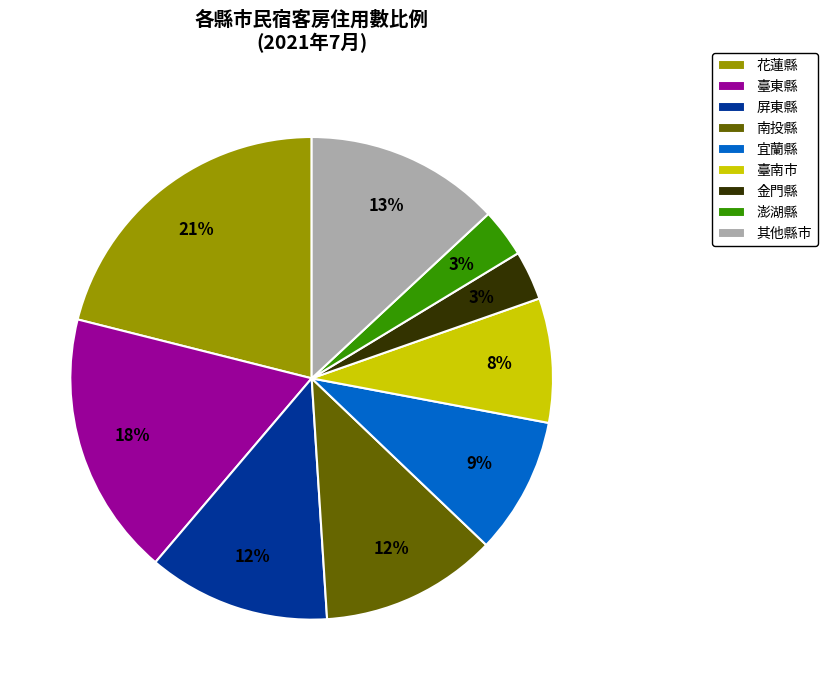

Is there any slice that represents more than half of the pie?

No